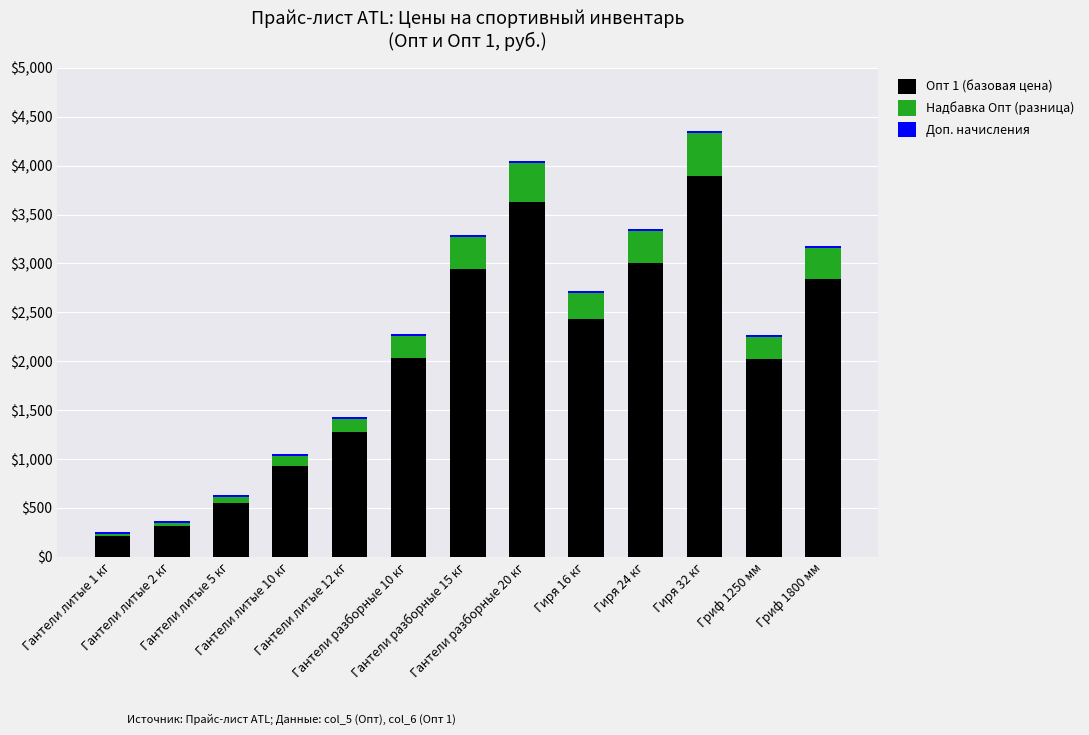

How many bars are there in total?

13